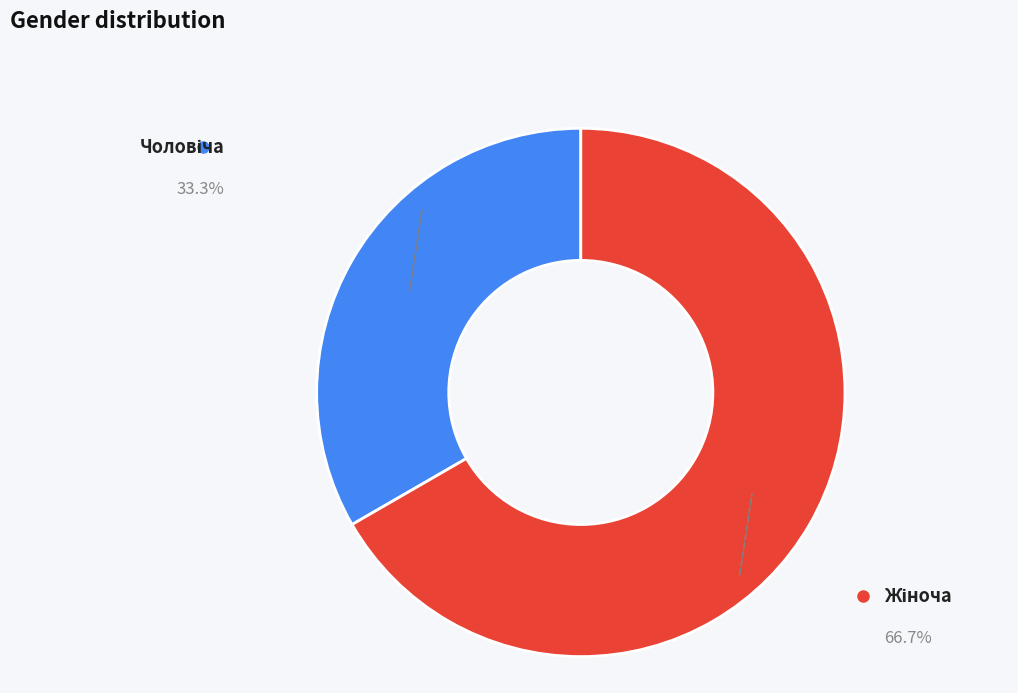

Does any single category account for the majority?

Yes